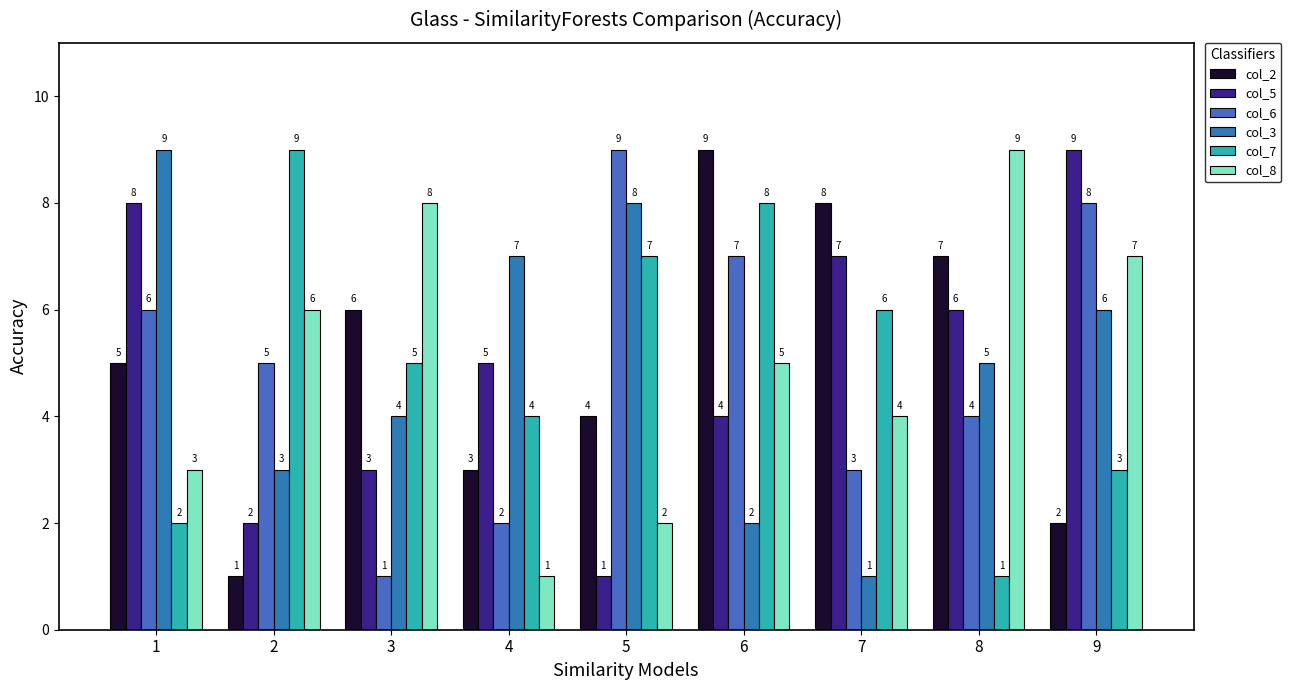

Read the col_3 value at 7.

1